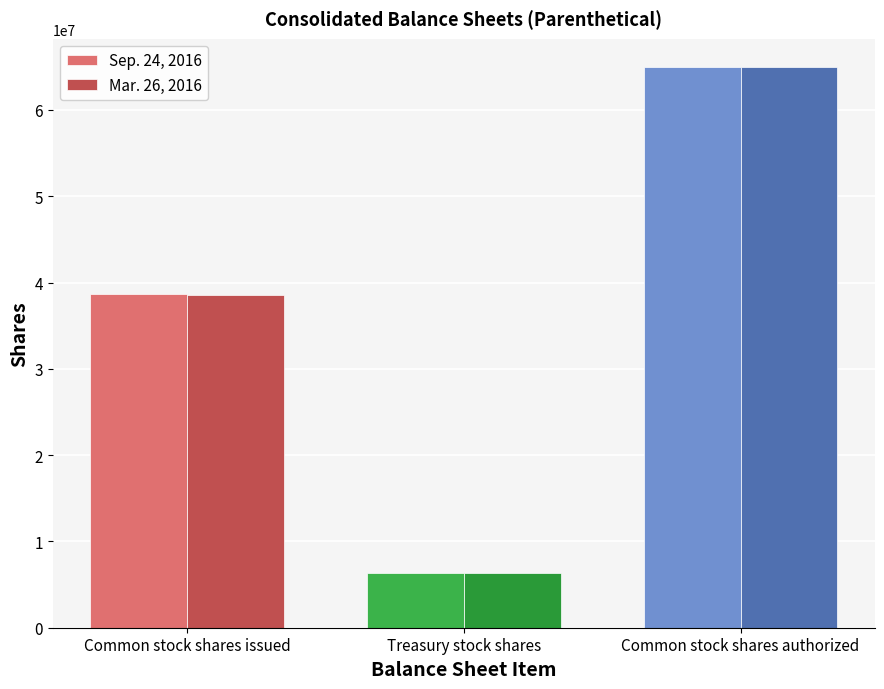

Are the bars grouped side by side (vs. stacked)?

Yes